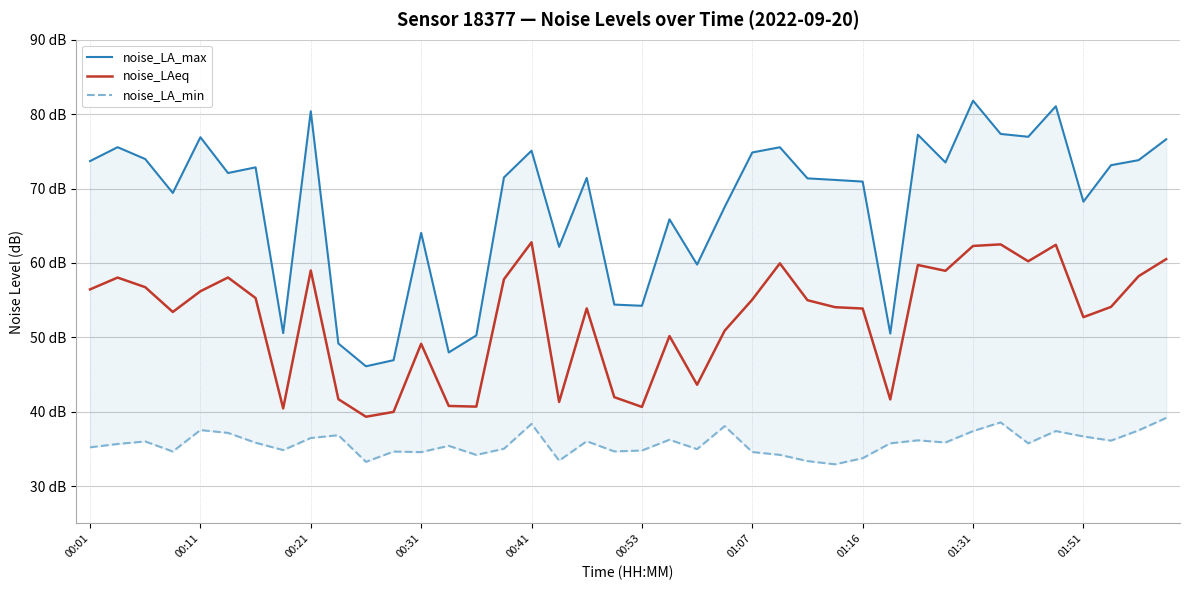

What is the average value of the noise_LA_min series?

35.7